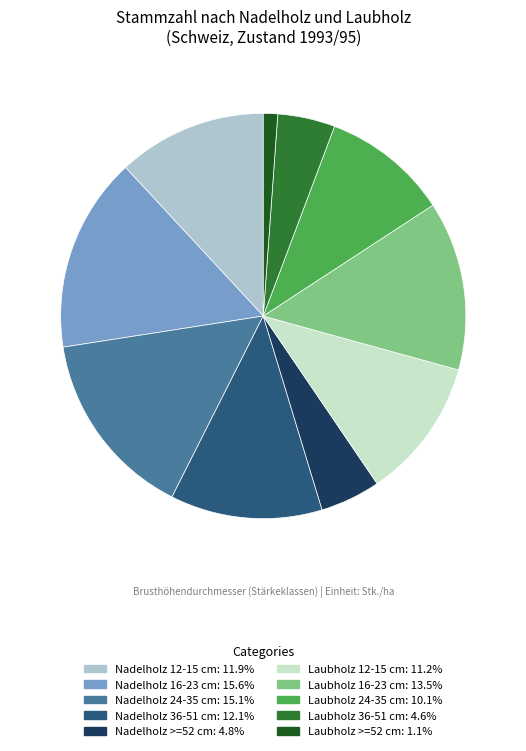

Is there a majority slice in this chart?

No